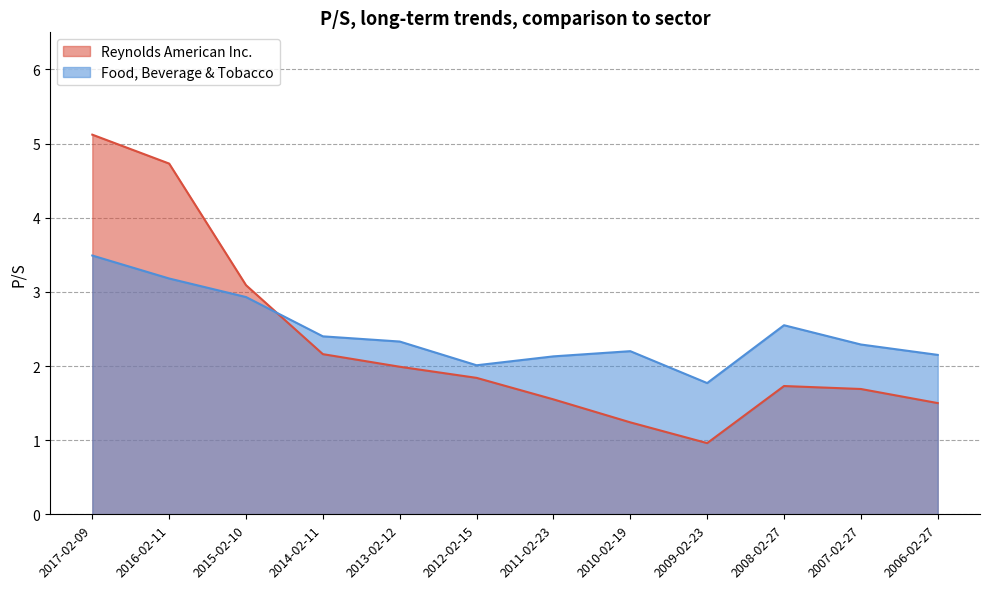

What is the label of the 1st point from the right?

2006-02-27